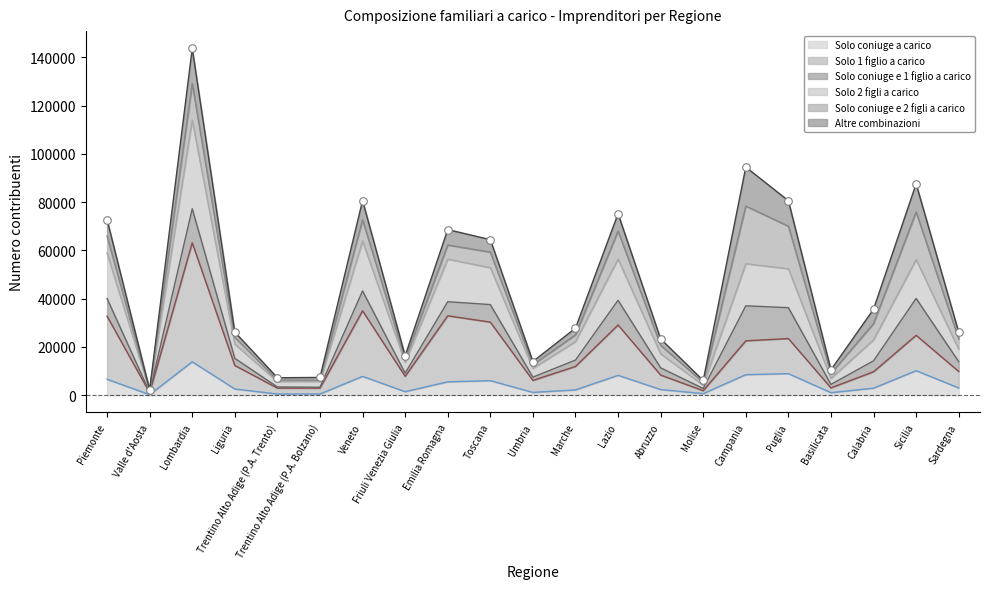

What is the highest value of the Solo coniuge a carico series?

13794